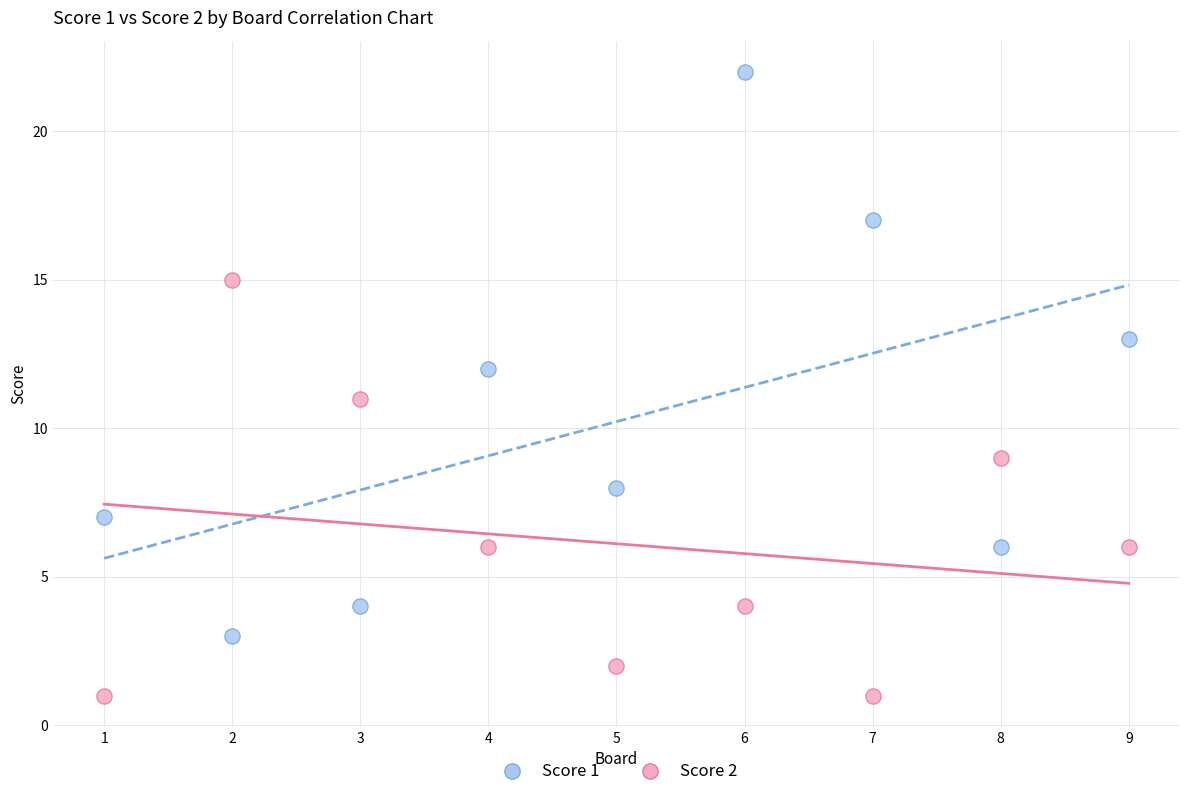

Across all data points, what is the range of X values (max minus min)?

8